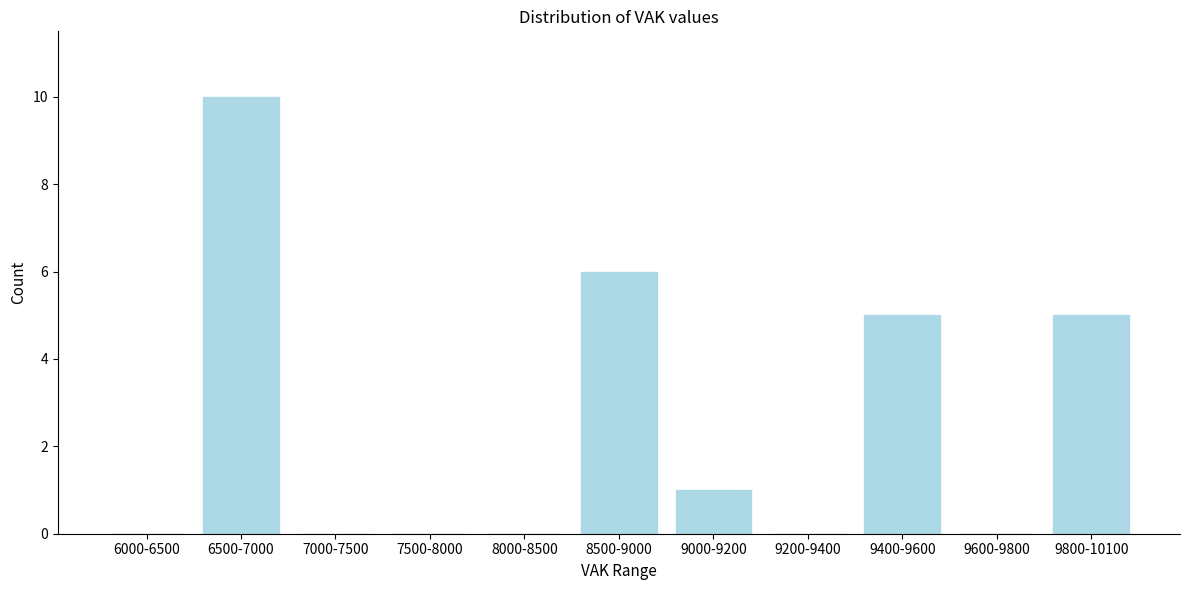

Reading left to right, what are all the values shown in this chart?

6000-6500=0	6500-7000=10	7000-7500=0	7500-8000=0	8000-8500=0	8500-9000=6	9000-9200=1	9200-9400=0	9400-9600=5	9600-9800=0	9800-10100=5